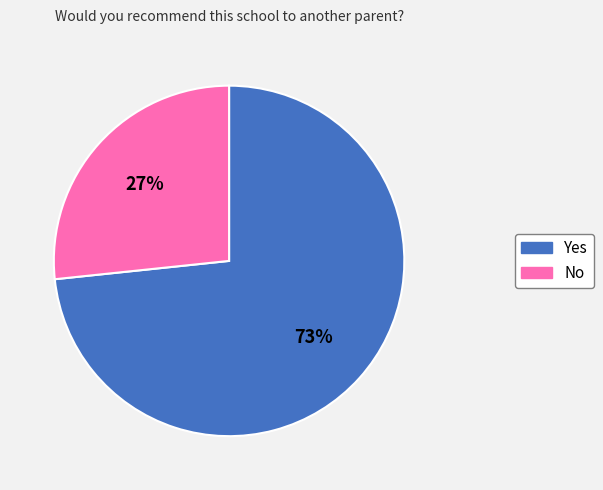

What is the smallest slice in the pie chart?

No